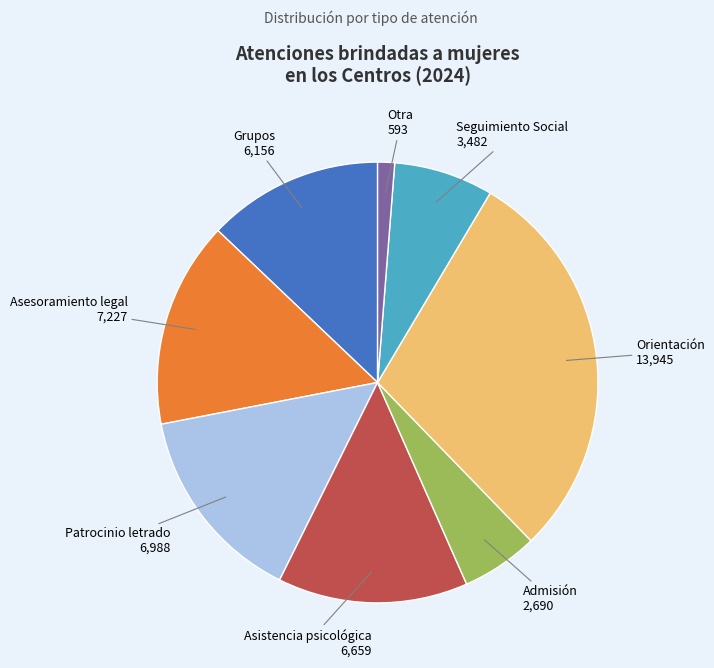

What is the smallest slice in the pie chart?

Otra